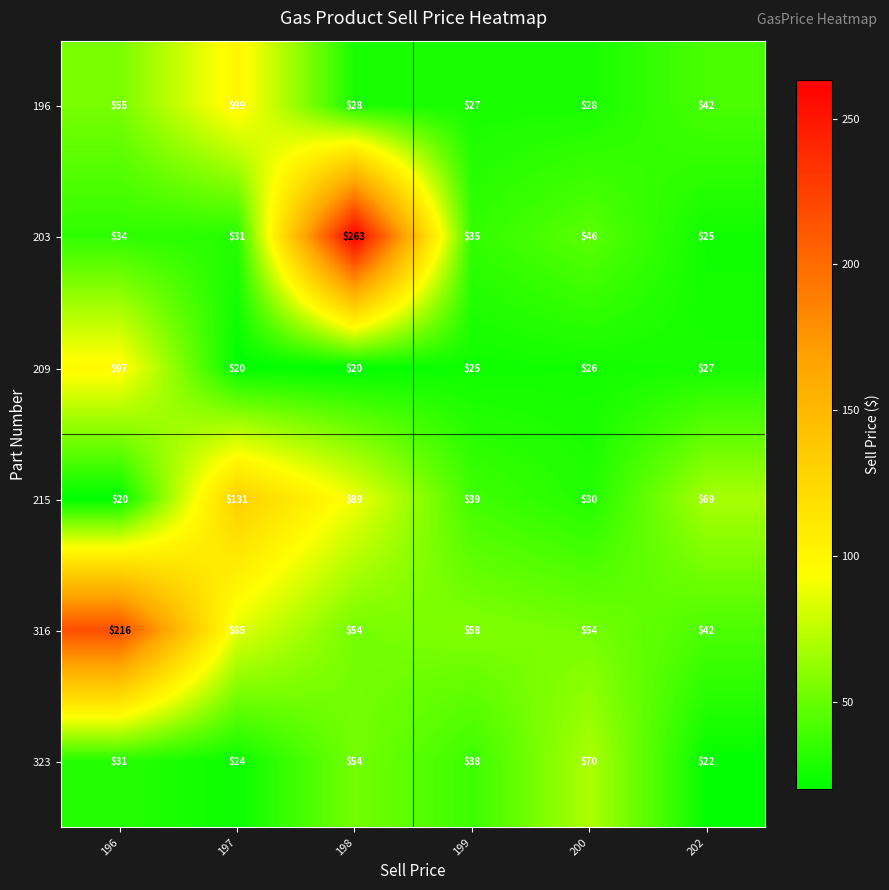

Which category has the lowest value in the 215 series?

196